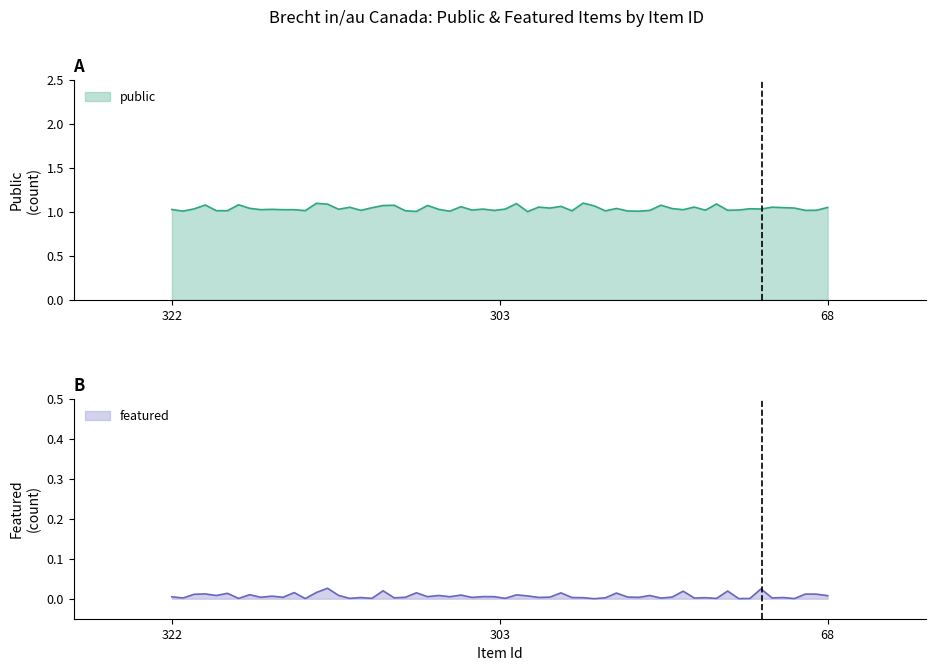

Reading right to left, list all the values displayed in this chart.

public: 68=1	303=1	322=1
featured: 68=0	303=0	322=0